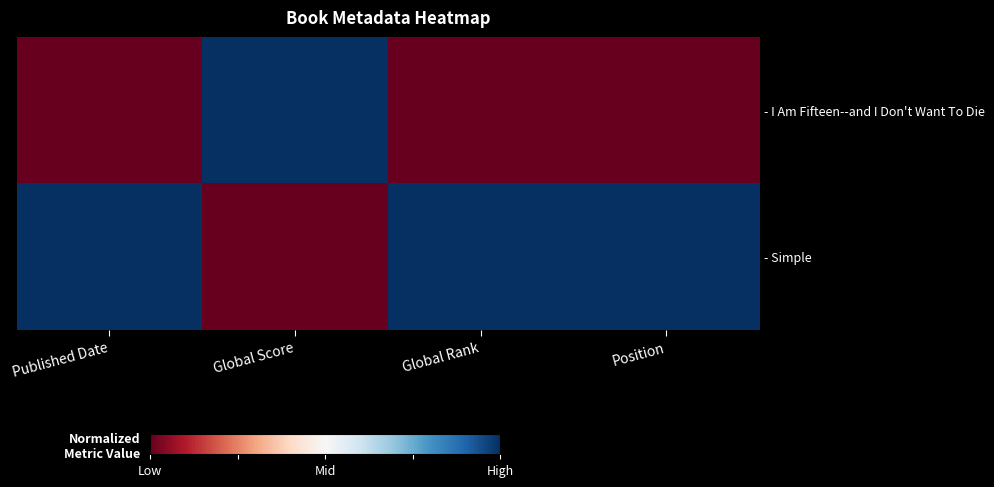

How many data points does each series have?

4